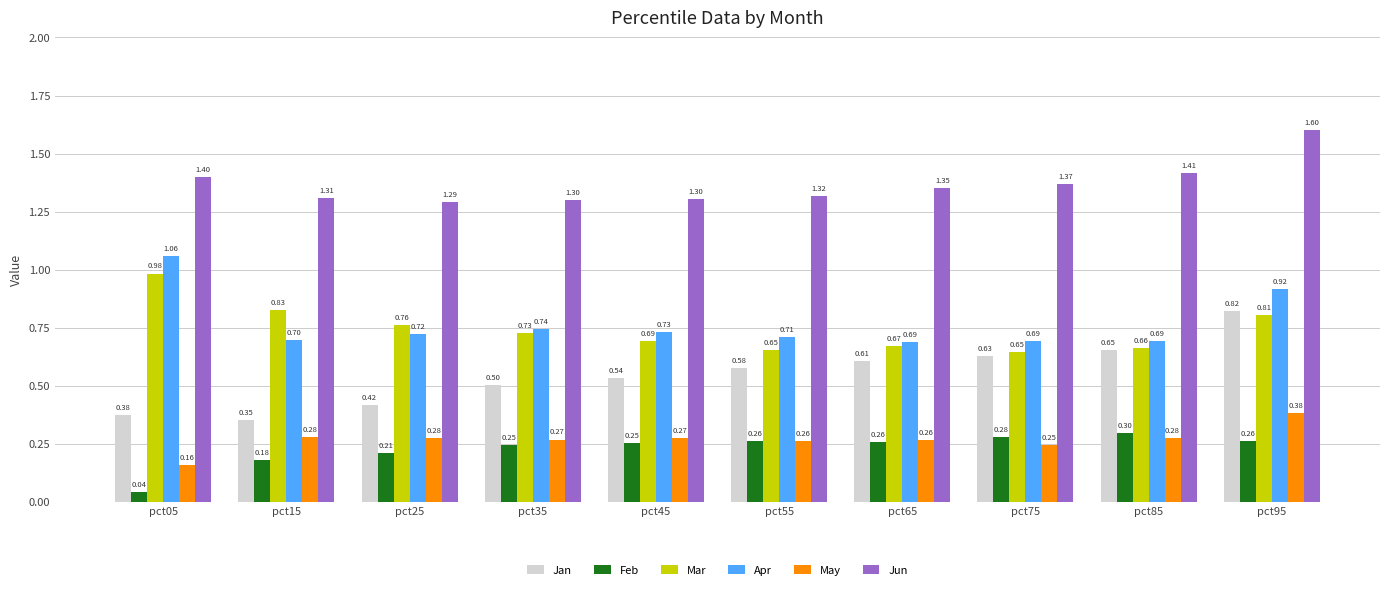

What are all the series names shown in the legend?

Jan, Feb, Mar, Apr, May, Jun